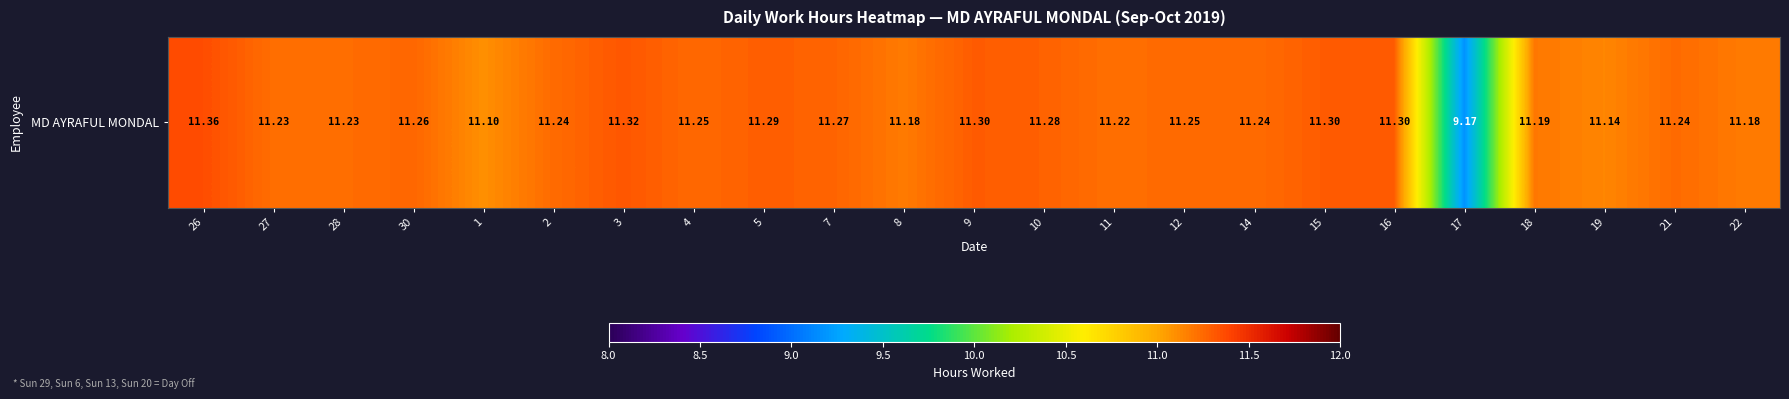

Which has a higher value, 7 or 5?

5